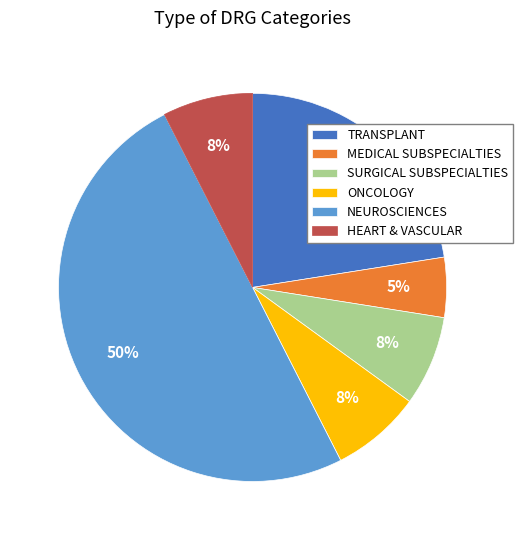

To the nearest percent, what is the combined percentage of SURGICAL SUBSPECIALTIES and TRANSPLANT?

30%